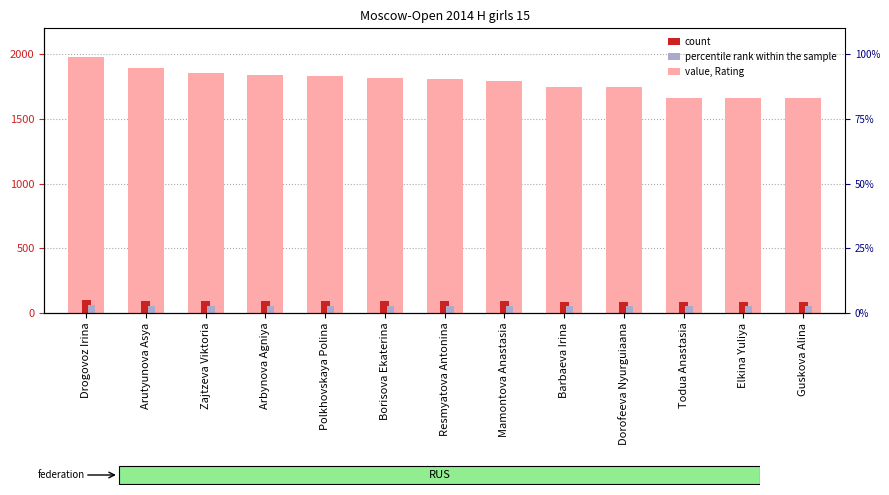

Between Arbynova Agniya and Barbaeva Irina, which series saw the biggest shift?

value, Rating